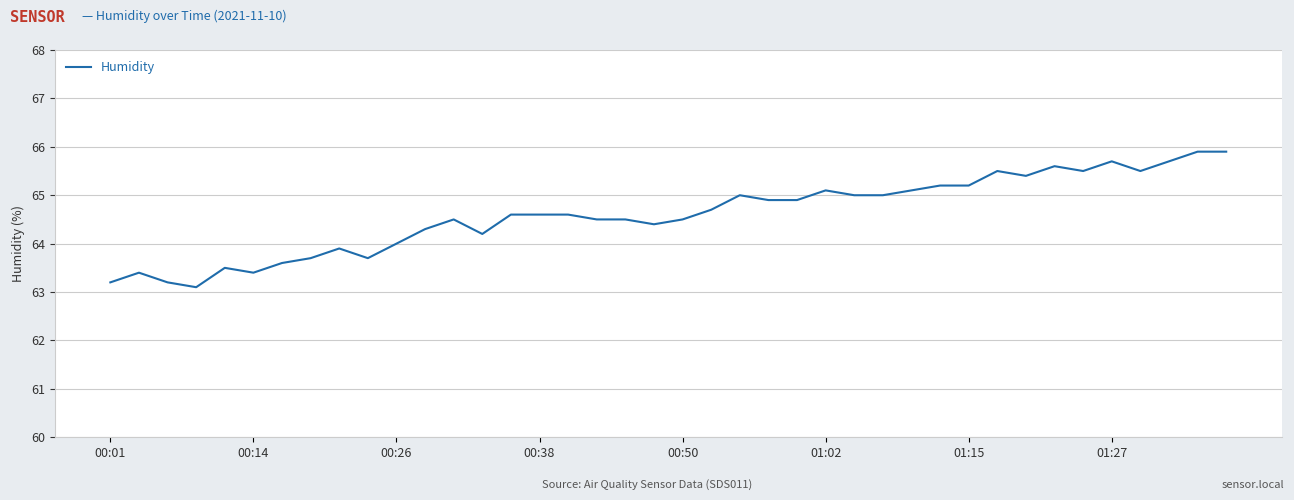

True or false: the data has more than 2 interior local peaks.

True